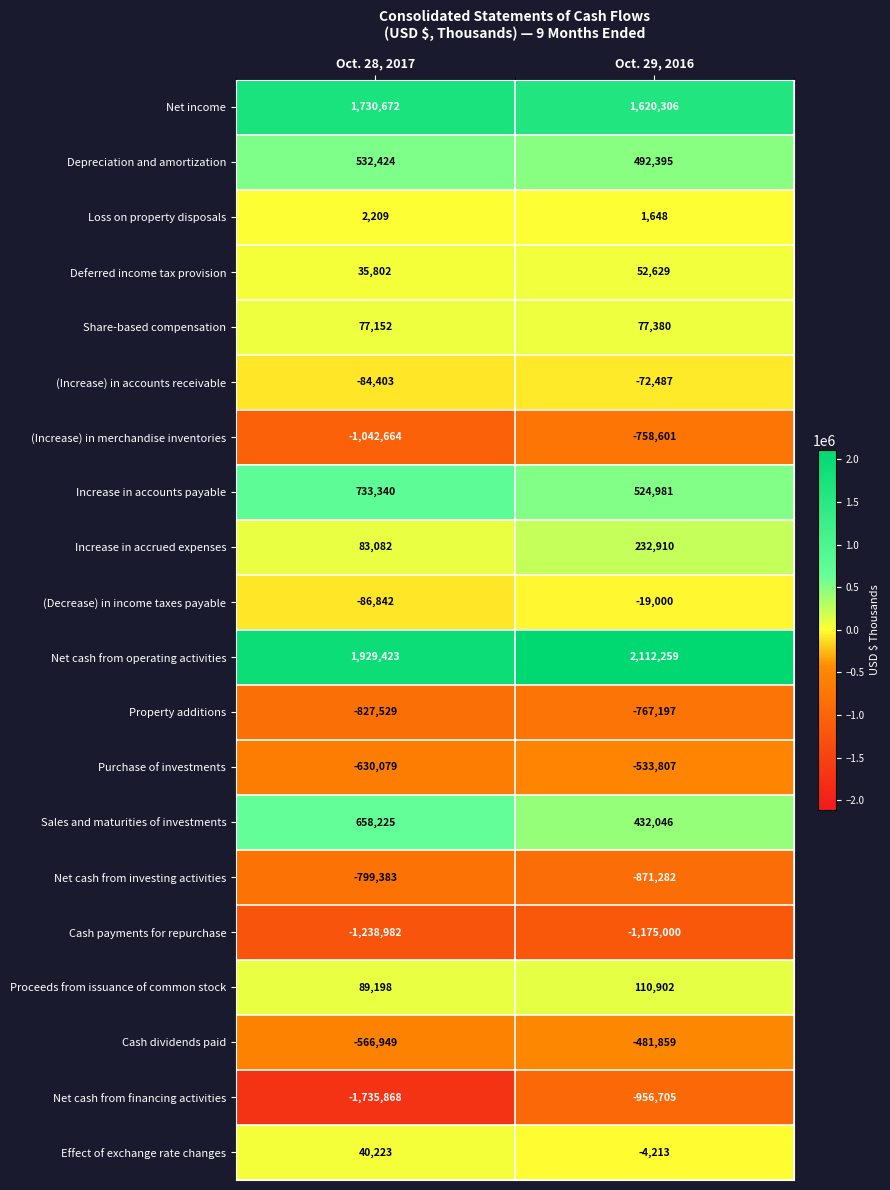

What is the minimum value shown in the chart?

-1735868